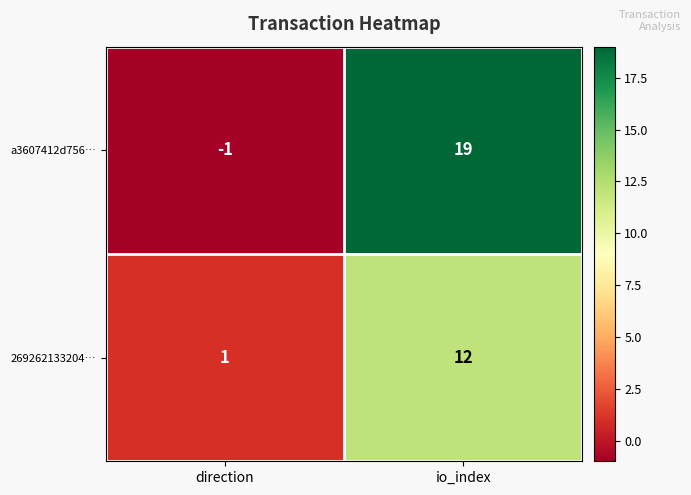

At which category does the chart reach its minimum across all series?

direction